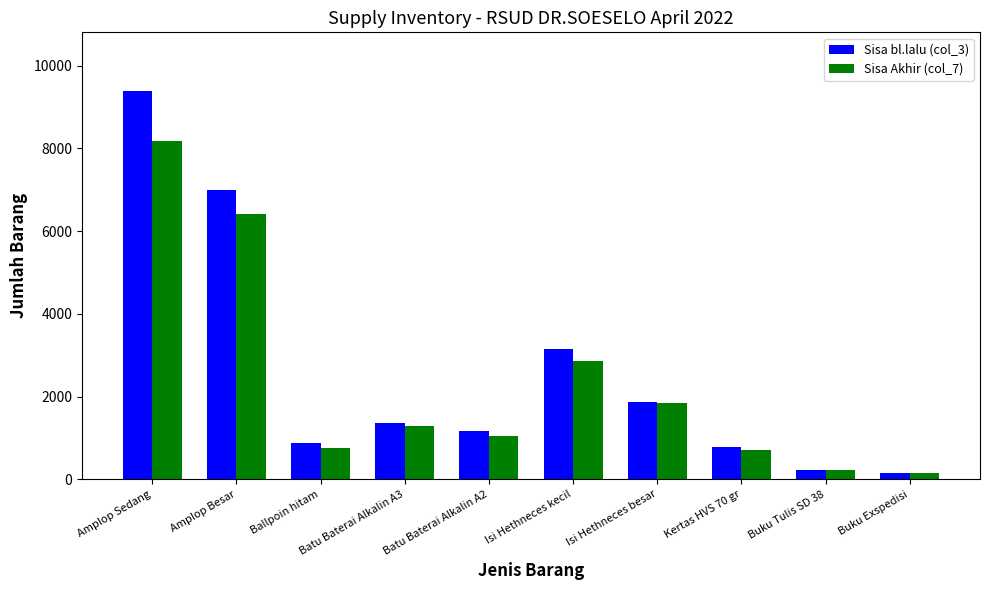

What is the average value of the Sisa Akhir (col_7) series?

2344